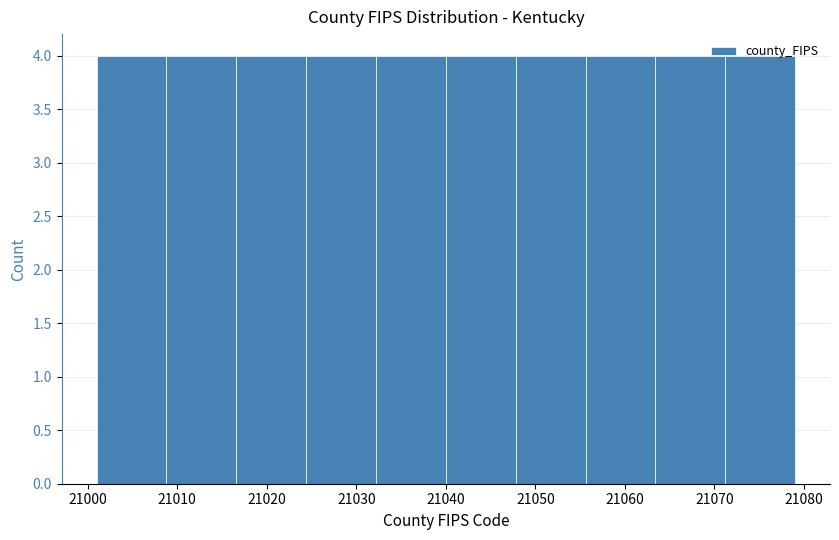

Reading left to right, transcribe this chart: for each bar, give the range it covers on the x-axis and its height. Neither the bar edges nor the heights are printed on the chart, so give them approximately, as read against the axes.

21001.0 to 21008.8: 4
21008.8 to 21016.6: 4
21016.6 to 21024.4: 4
21024.4 to 21032.2: 4
21032.2 to 21040.0: 4
21040.0 to 21047.8: 4
21047.8 to 21055.6: 4
21055.6 to 21063.4: 4
21063.4 to 21071.2: 4
21071.2 to 21079.0: 4